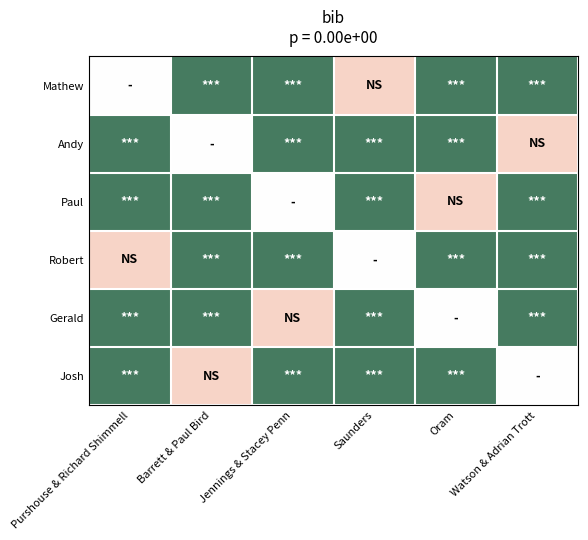

Between Purshouse & Richard Shimmell and Barrett & Paul Bird, which is larger?

Barrett & Paul Bird